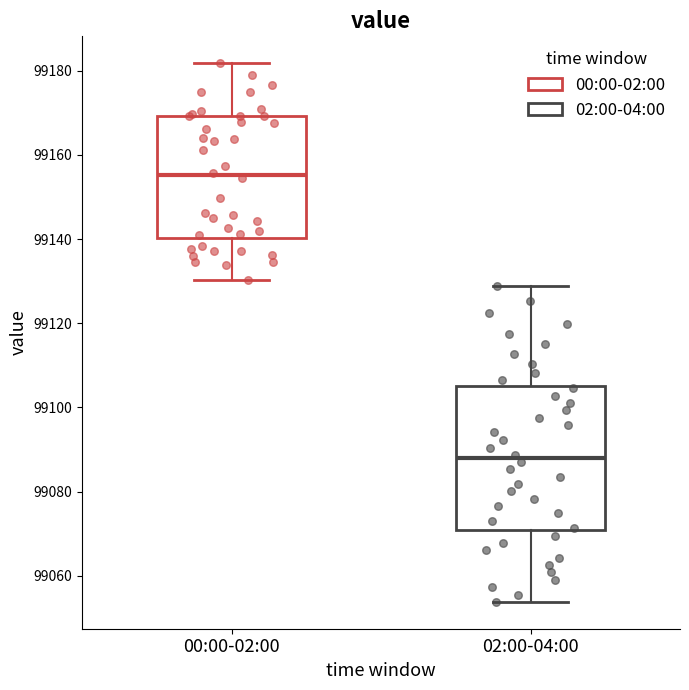

Comparing the boxes themselves (not the whiskers), which one is the tallest?

02:00-04:00